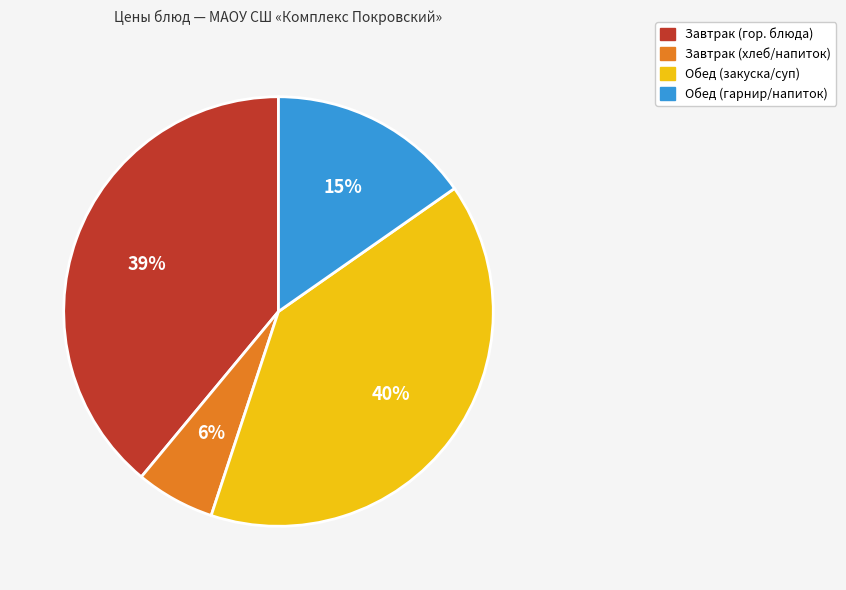

Which category has the smallest portion of the pie?

Завтрак (хлеб/напиток)